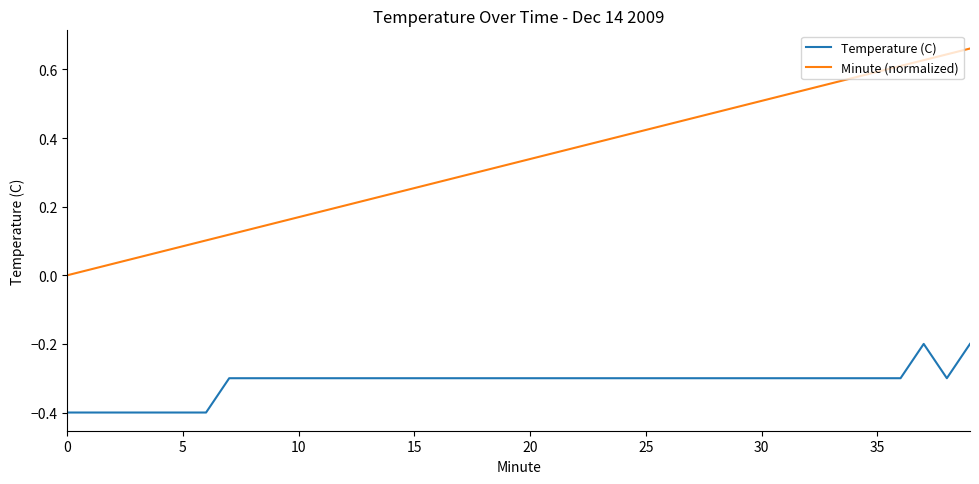

Rank the series by their average value, from highest to lowest.

Minute (normalized), Temperature (C)